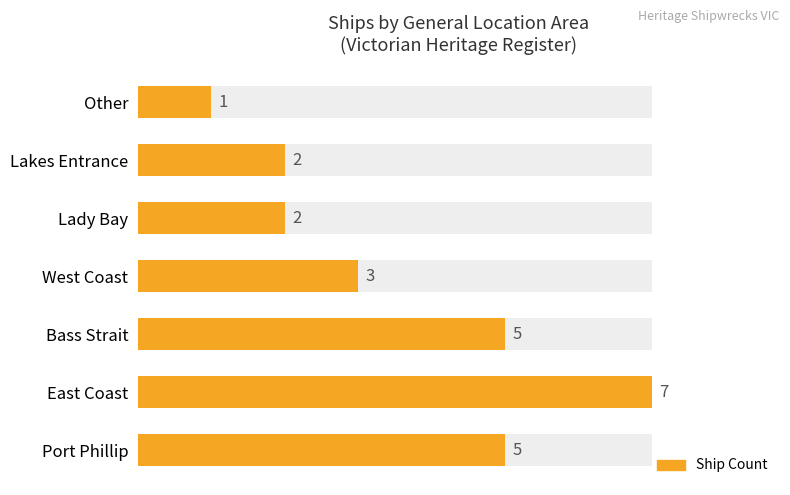

What is the minimum value shown in the chart?

1